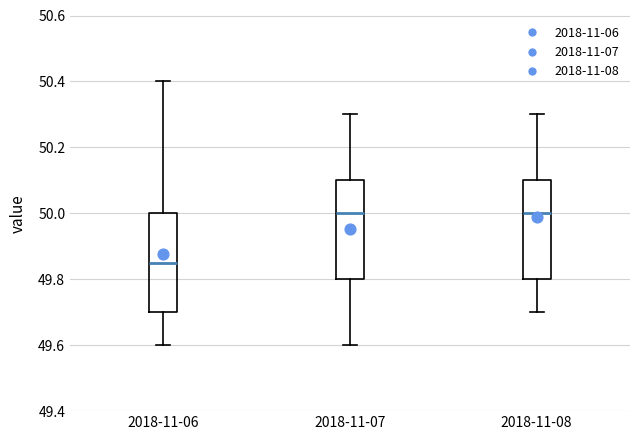

Where is the upper edge of the box for 2018-11-08 on the y-axis? The values are not printed on the chart, so give them approximately, as read against the axis.

50.10